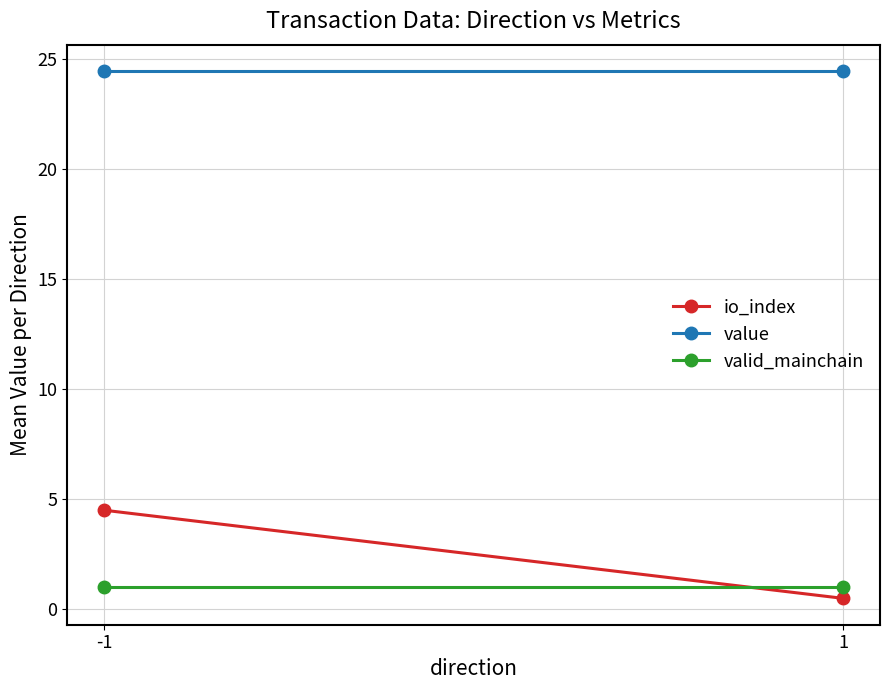

At which category is the sum across all series the highest?

-1